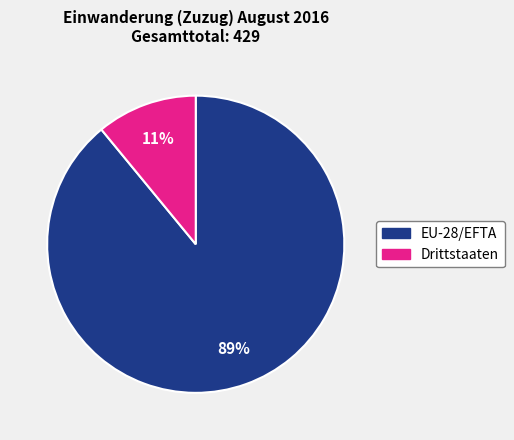

To the nearest percent, what percentage of the pie is EU-28/EFTA?

89%